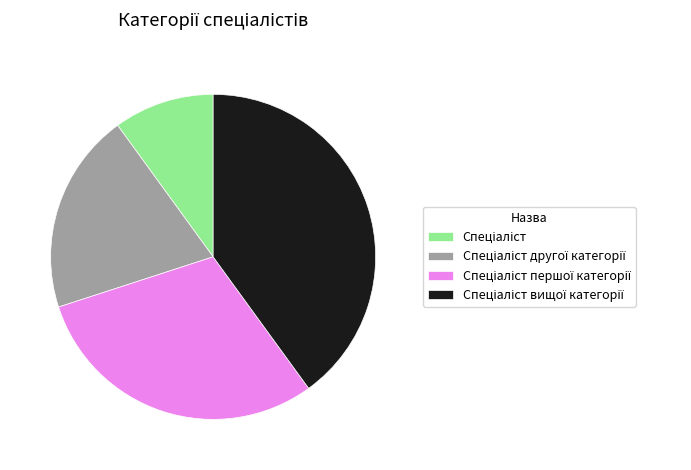

Is there any slice that represents more than half of the pie?

No